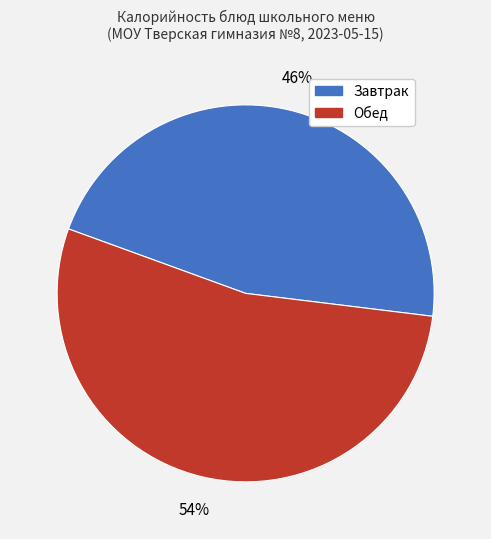

Does any single category account for the majority?

Yes